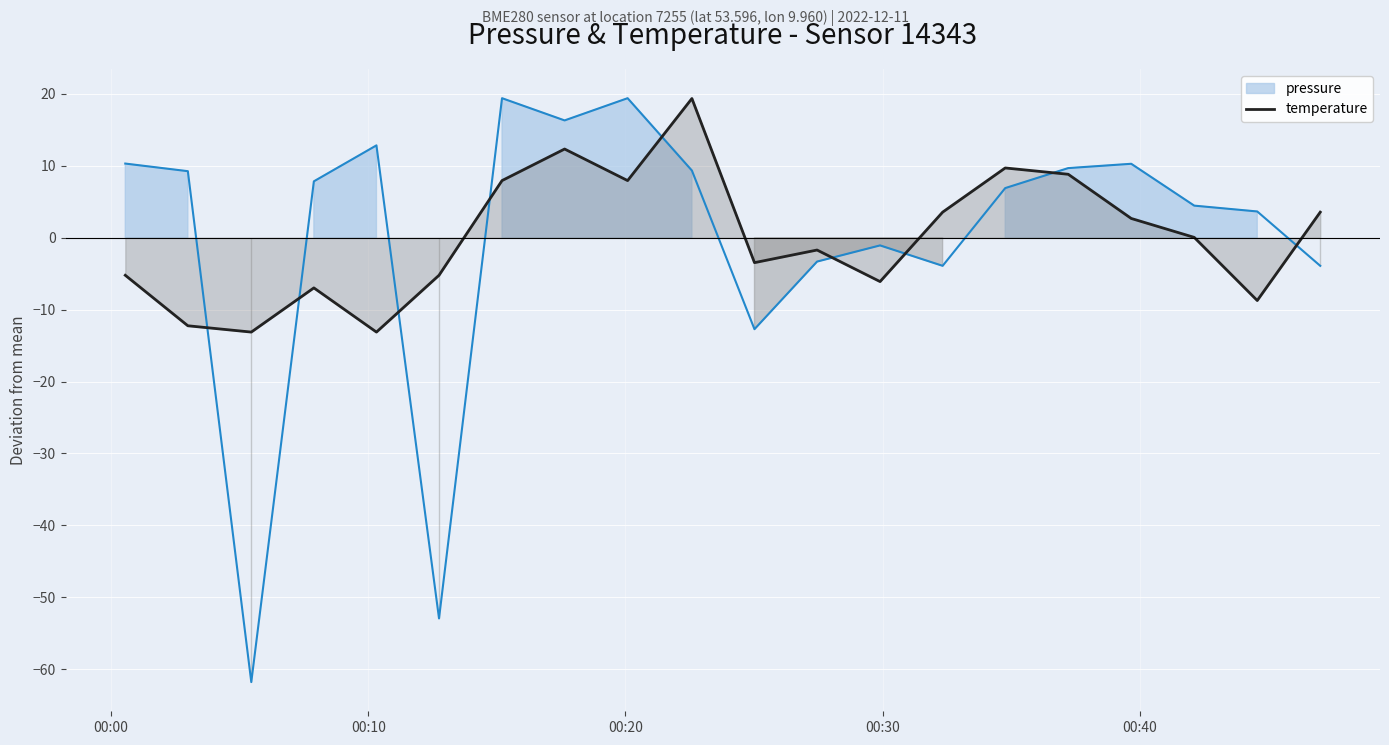

Reading left to right, transcribe all the data shown in this chart.

-5.2	-12.2	-13.1	-7.0	-13.1	-5.2	7.9	12.3	7.9	19.4	-3.5	-1.7	-6.1	3.6	9.7	8.8	2.7	0.0	-8.7	3.6